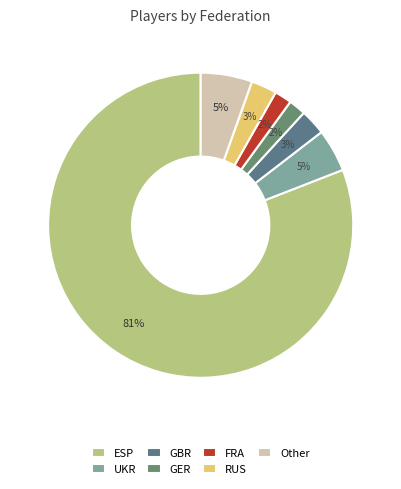

Is it true that UKR is 1% of the pie?

False